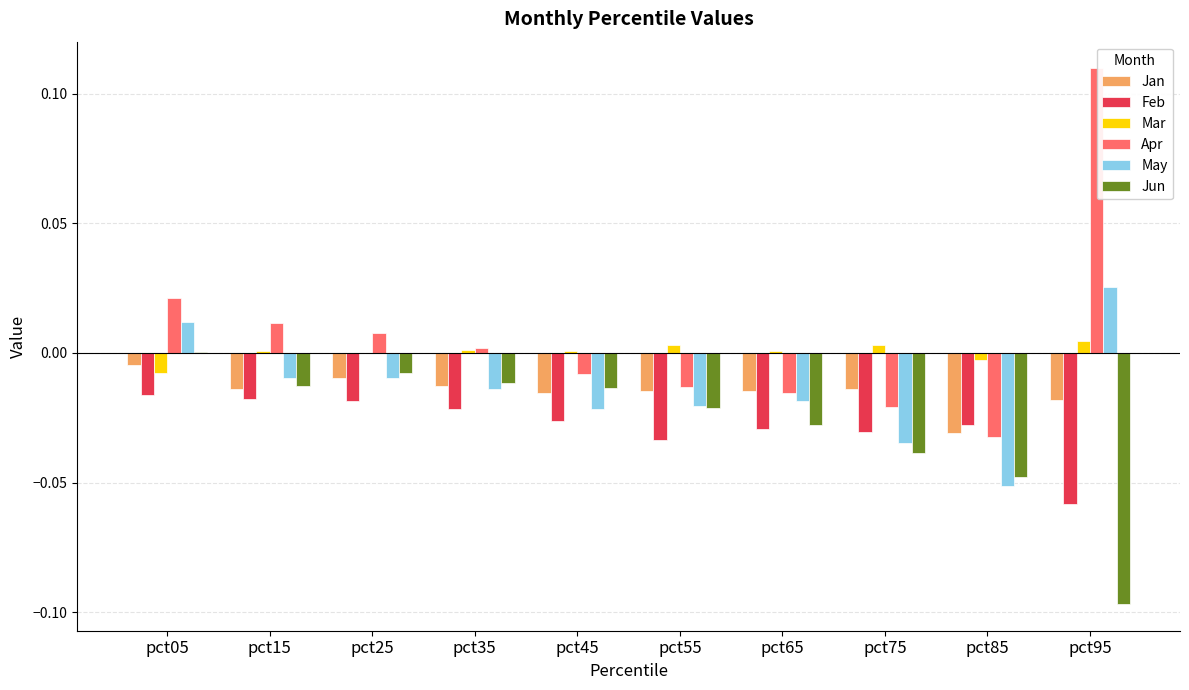

At which category is the sum across all series the highest?

pct05